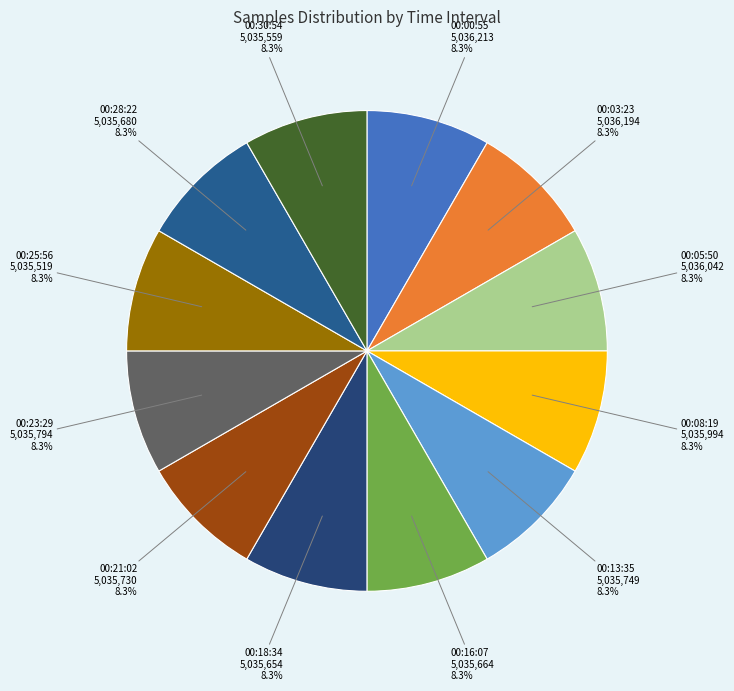

Approximately how many times larger is the value at 00:00:55 compared to 00:18:34?

1.0